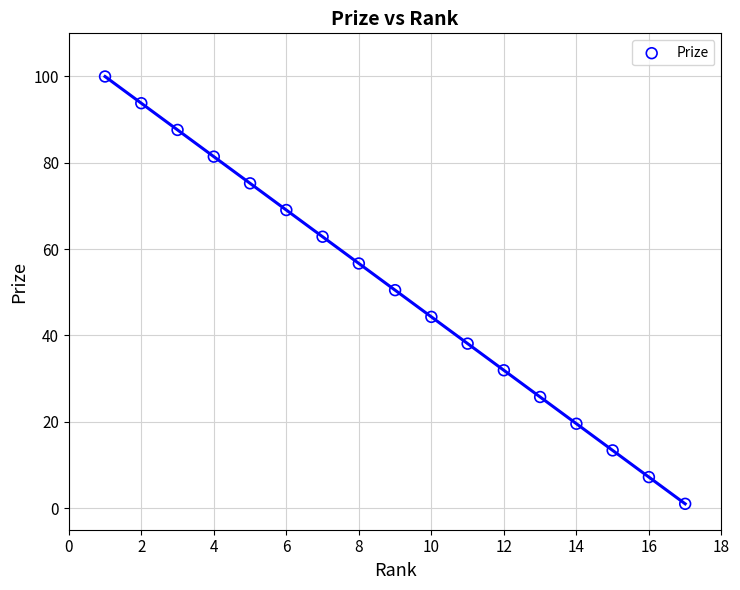

What is the range of X values (max minus min)?

16.0